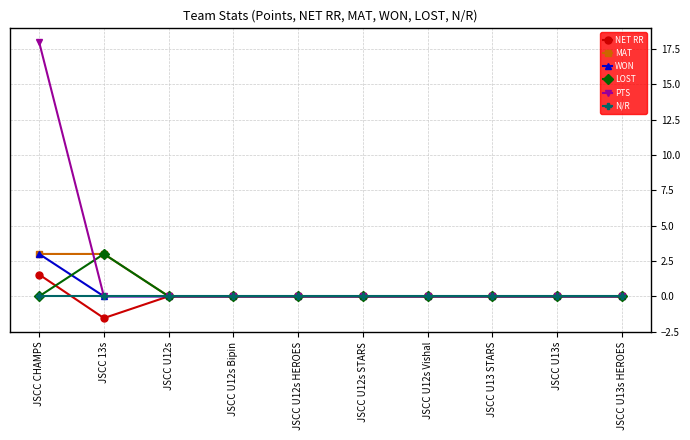

How many series are shown in this chart?

6